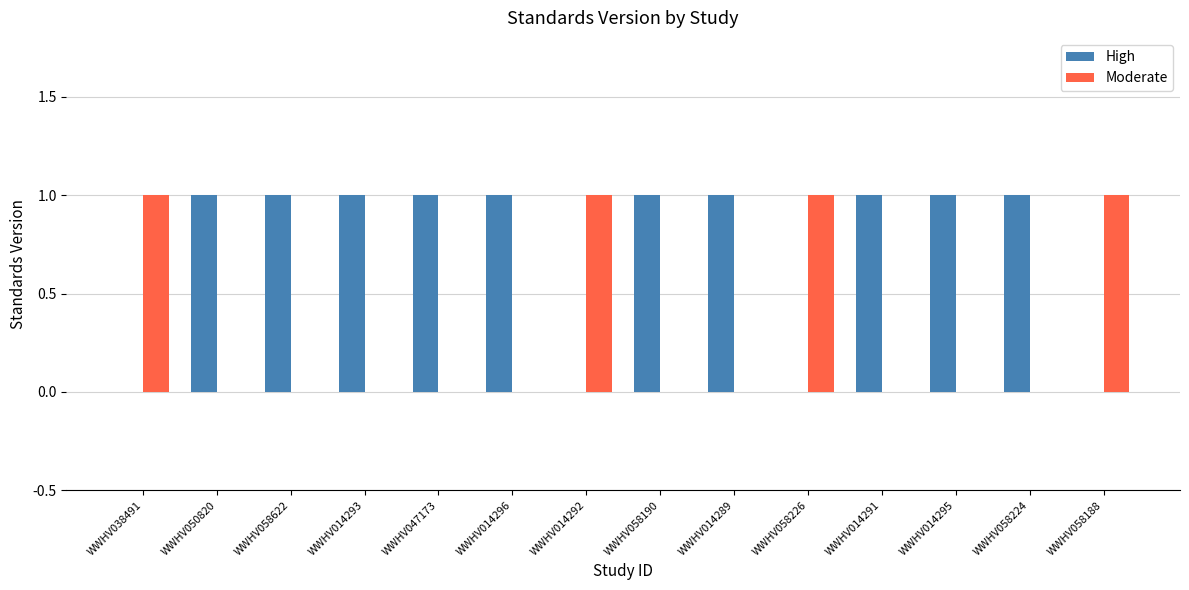

What is the sum of all Moderate values?

4